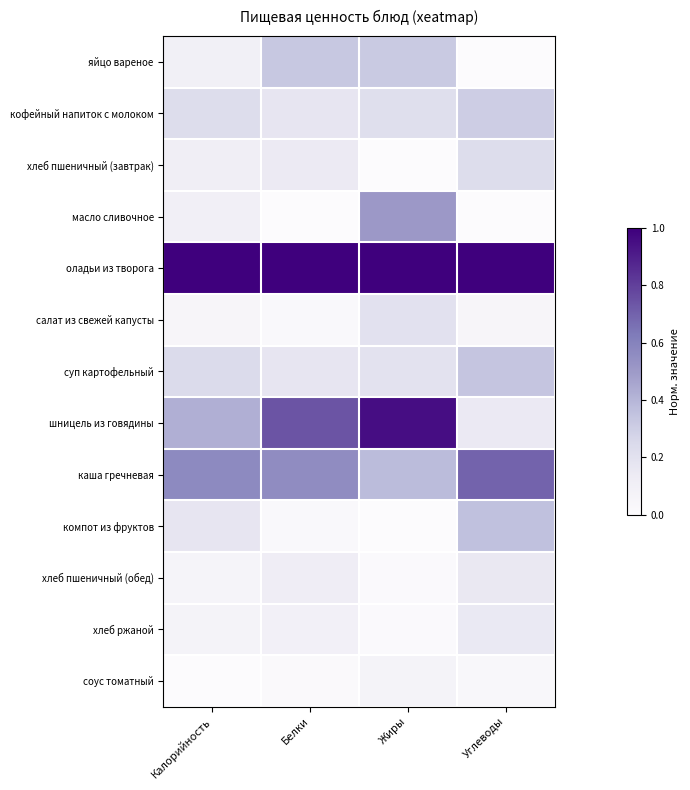

At which category is the sum across all series the highest?

Жиры